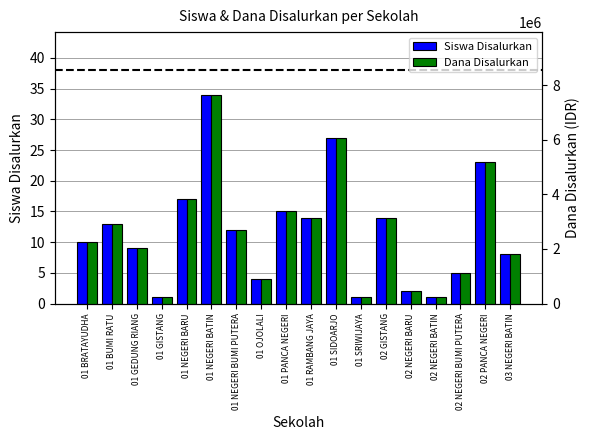

Reading left to right, transcribe all the data shown in this chart.

Siswa Disalurkan: 10	13	9	1	17	34	12	4	15	14	27	1	14	2	1	5	23	8
Dana Disalurkan: 2250000	2925000	2025000	225000	3825000	7650000	2700000	900000	3375000	3150000	6075000	225000	3150000	450000	225000	1125000	5175000	1800000